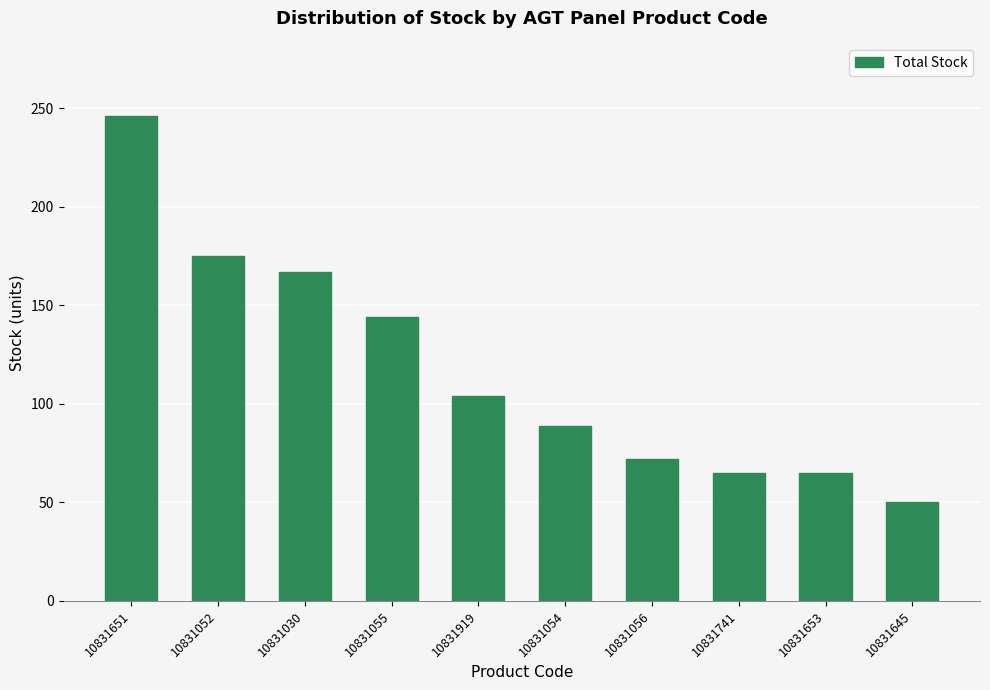

What is the value of the 7th bar from the left?

72